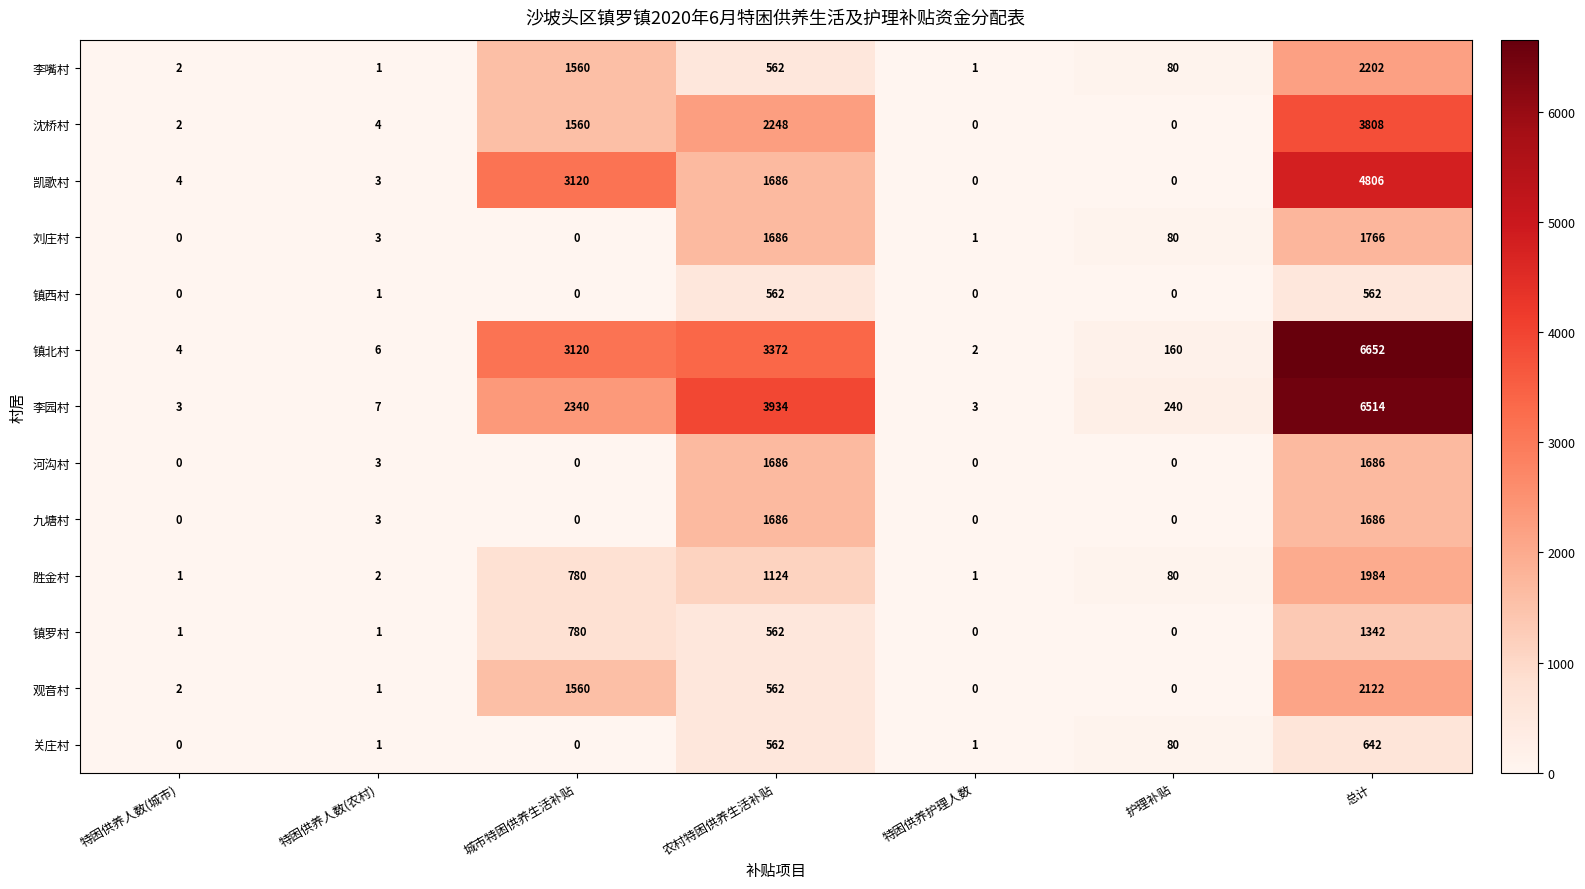

At which label does 李嘴村 first exceed 80?

城市特困供养生活补贴